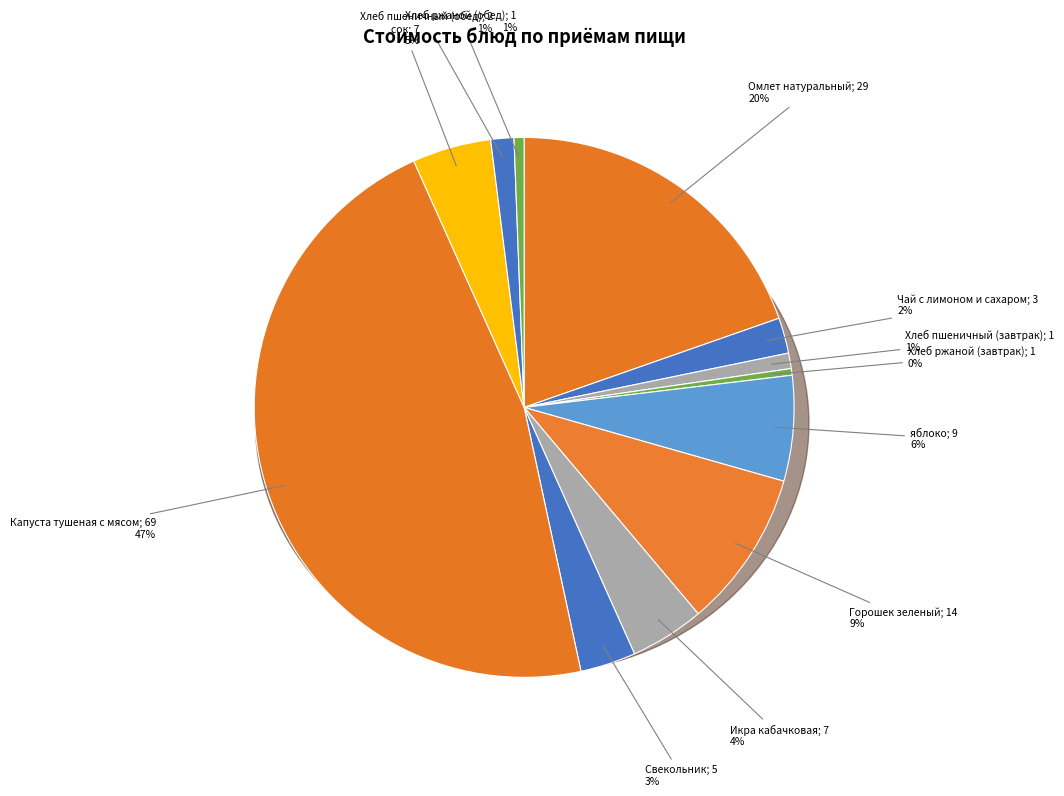

Is it true that Капуста тушеная с мясом is 41% of the pie?

False